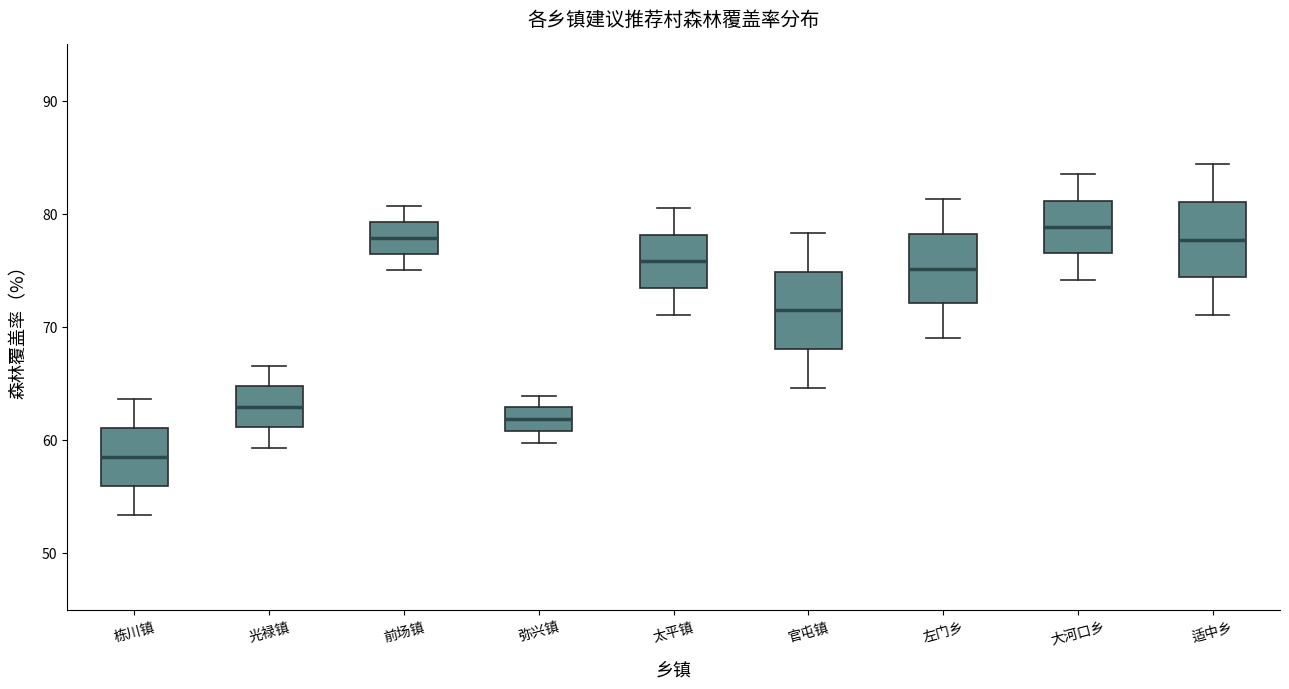

Reading left to right, transcribe this box plot: for each box, give where its median line is, the range the box spans, and where its two whiskers end, as read against the y-axis. The values are not printed on the chart, so give them approximately, as read against the axis.

栋川镇: median 59, box 56 to 61, whiskers 53 to 64
光禄镇: median 63, box 61 to 65, whiskers 59 to 67
前场镇: median 78, box 76 to 79, whiskers 75 to 81
弥兴镇: median 62, box 61 to 63, whiskers 60 to 64
太平镇: median 76, box 73 to 78, whiskers 71 to 81
官屯镇: median 71, box 68 to 75, whiskers 65 to 78
左门乡: median 75, box 72 to 78, whiskers 69 to 81
大河口乡: median 79, box 77 to 81, whiskers 74 to 84
适中乡: median 78, box 74 to 81, whiskers 71 to 84